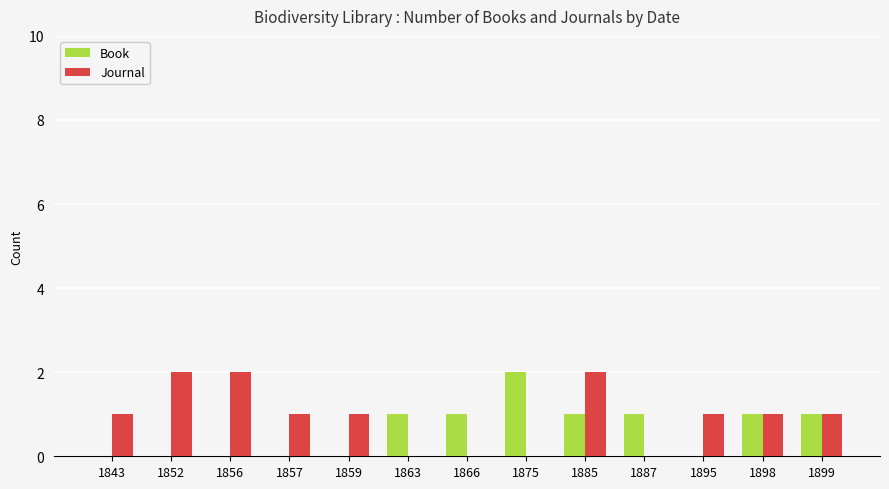

Read the Journal value at 1859.

1